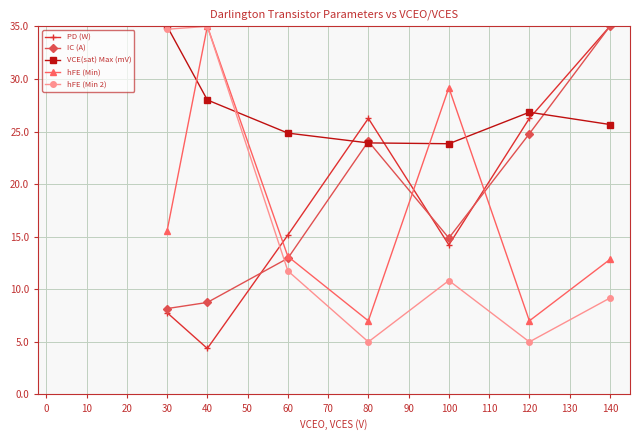

Is it true that hFE (Min 2) equals 46.6 at 30?

False